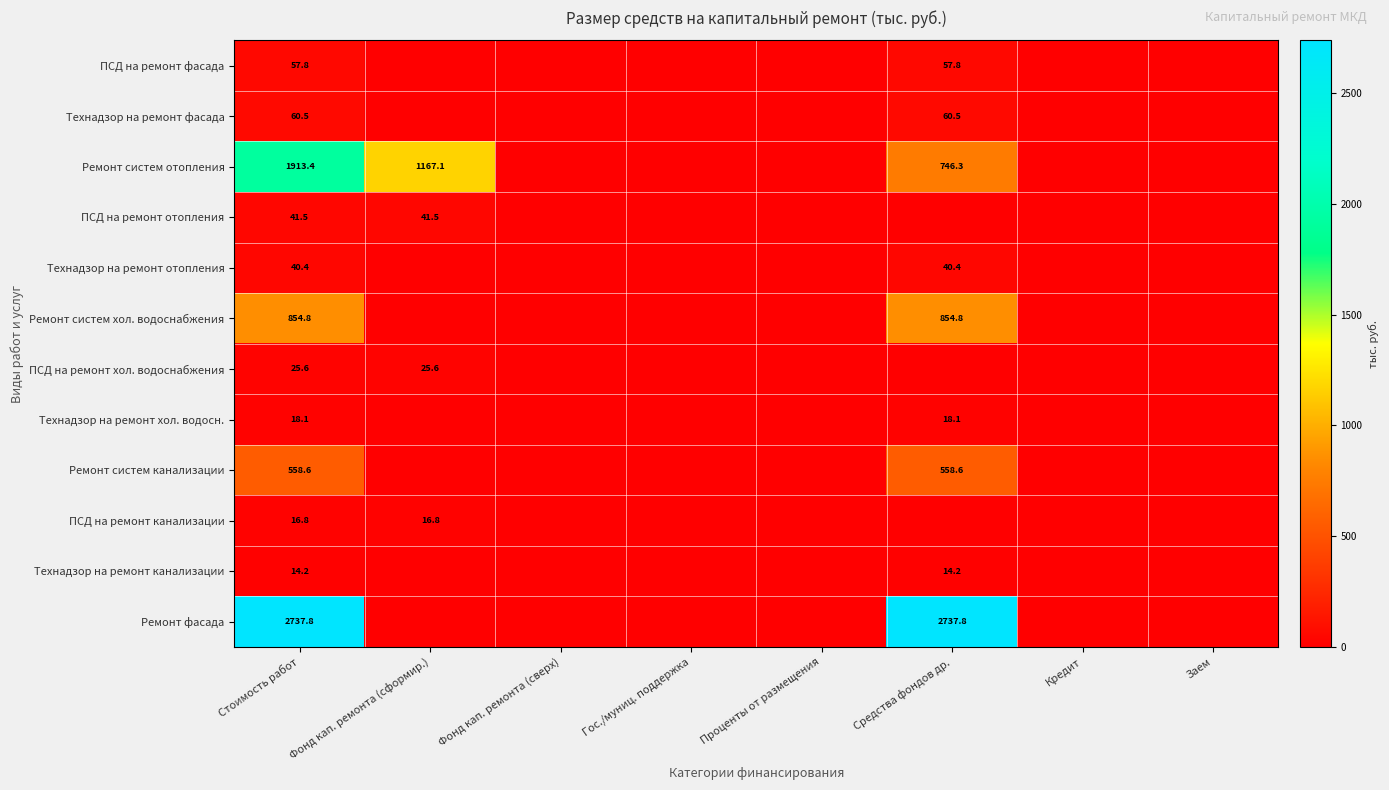

The Технадзор на ремонт отопления series shows 57.6 at Стоимость работ. True or false?

False